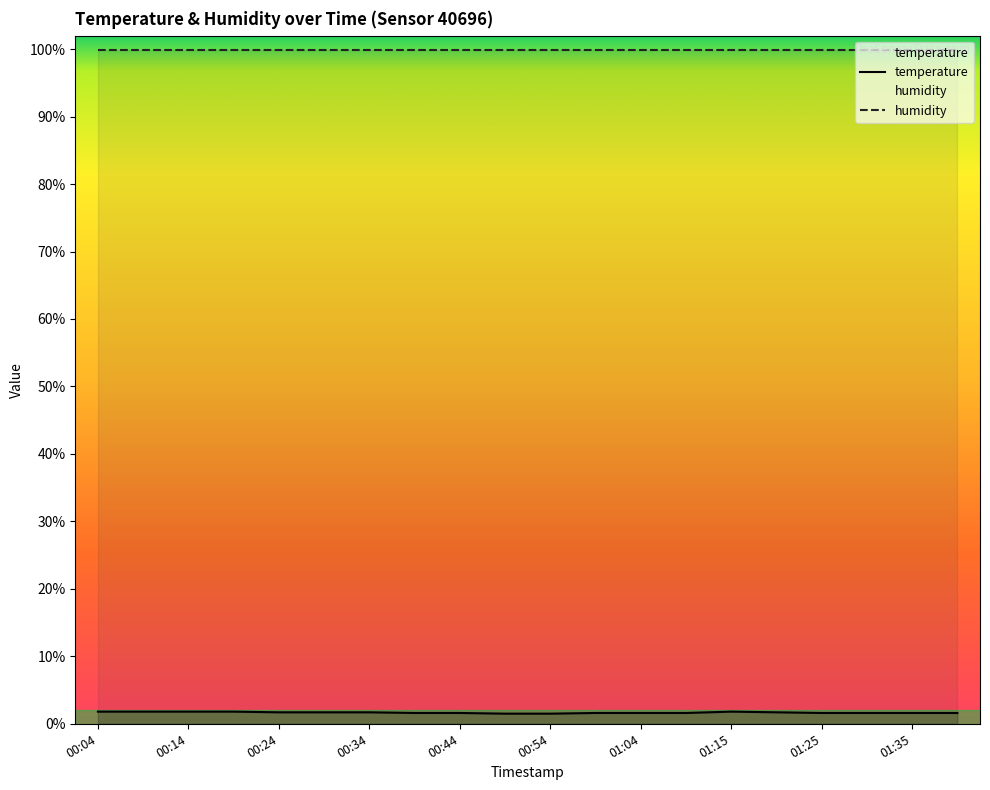

What is the value of the 5th point from the left?

1.7